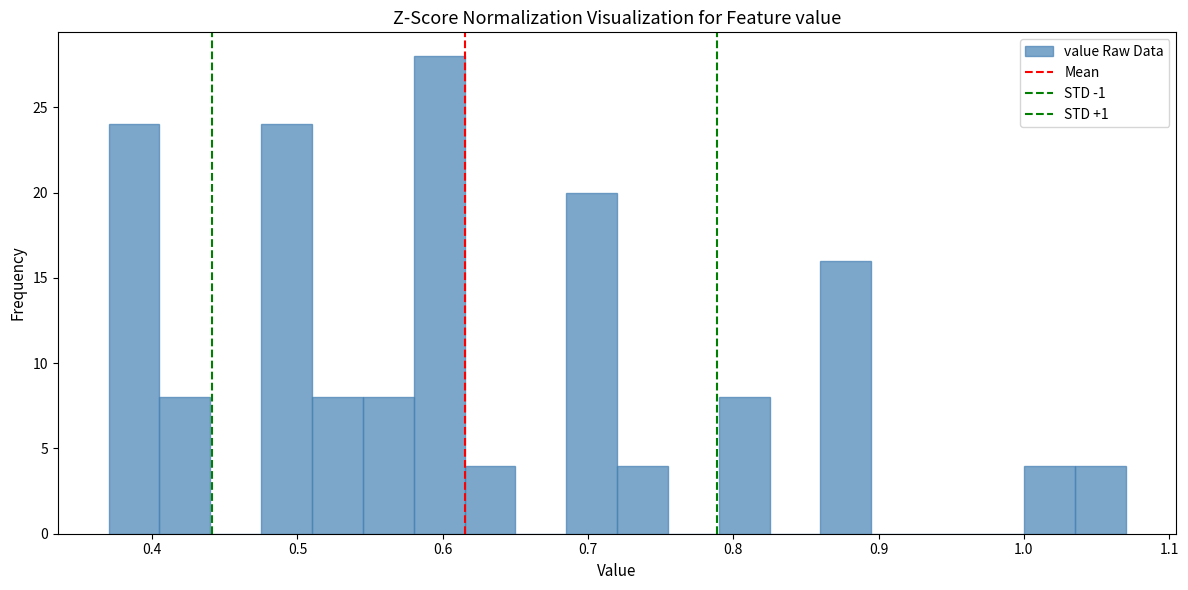

Around what value on the x-axis is the tallest bar? Give the approximate position of its centre, as read against the axis.

0.60